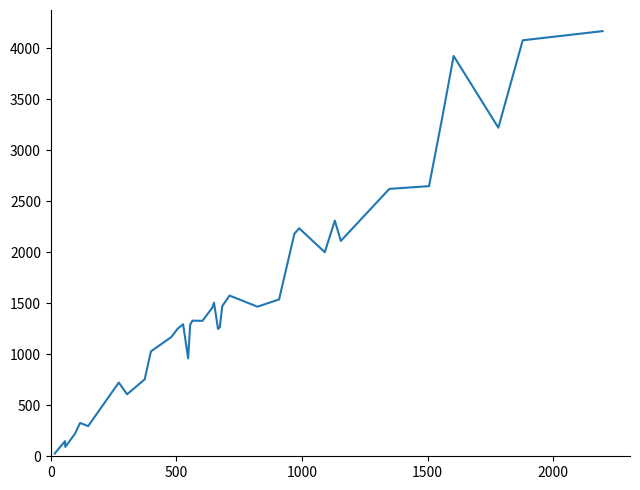

What is the difference between the maximum and minimum values?

4142